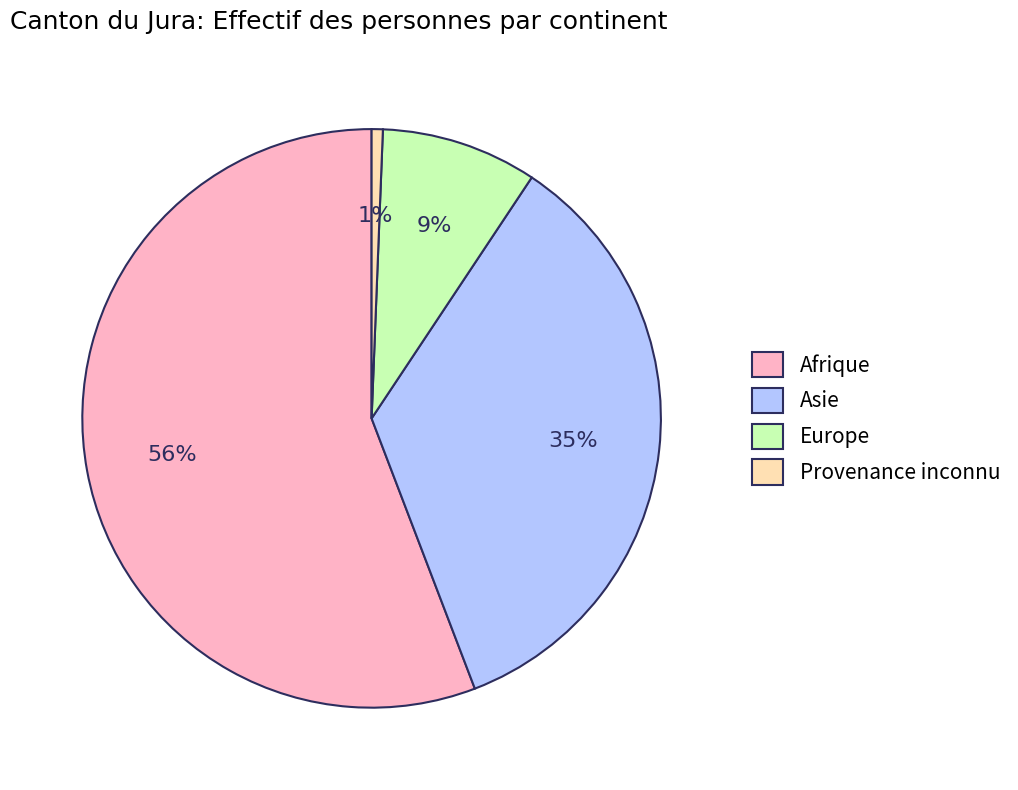

Which category has the smallest portion of the pie?

Provenance inconnu